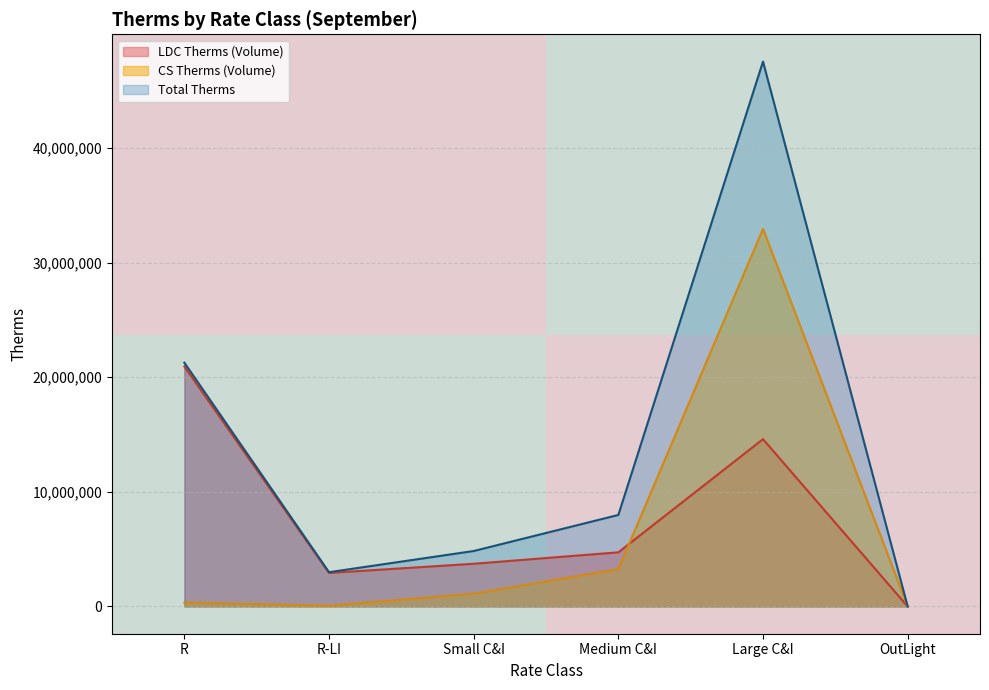

Which category has the highest value in the LDC Therms (Volume) series?

R